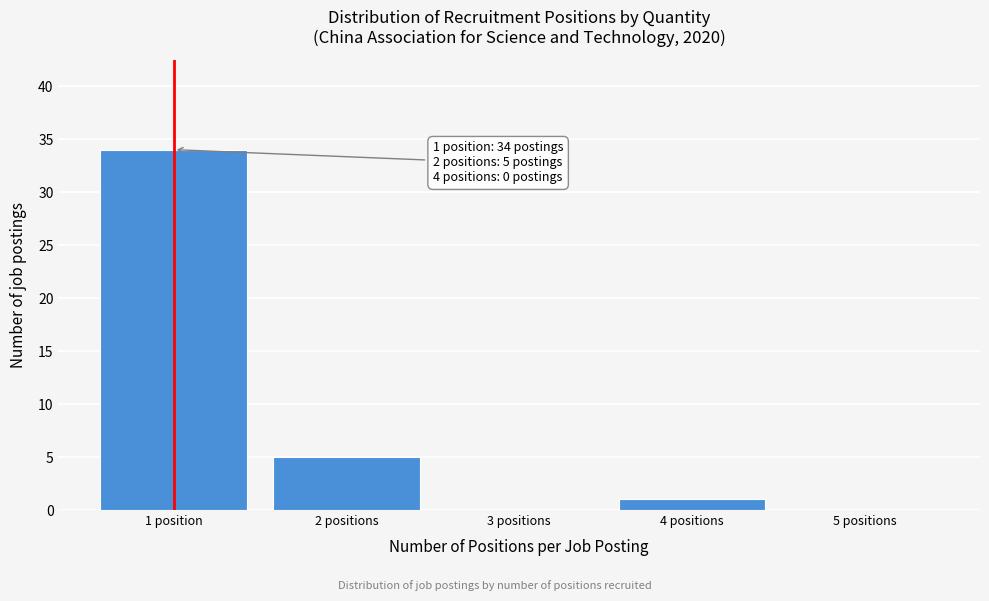

Reading left to right, extract all data points from this chart.

1 position=34	2 positions=5	3 positions=0	4 positions=1	5 positions=0